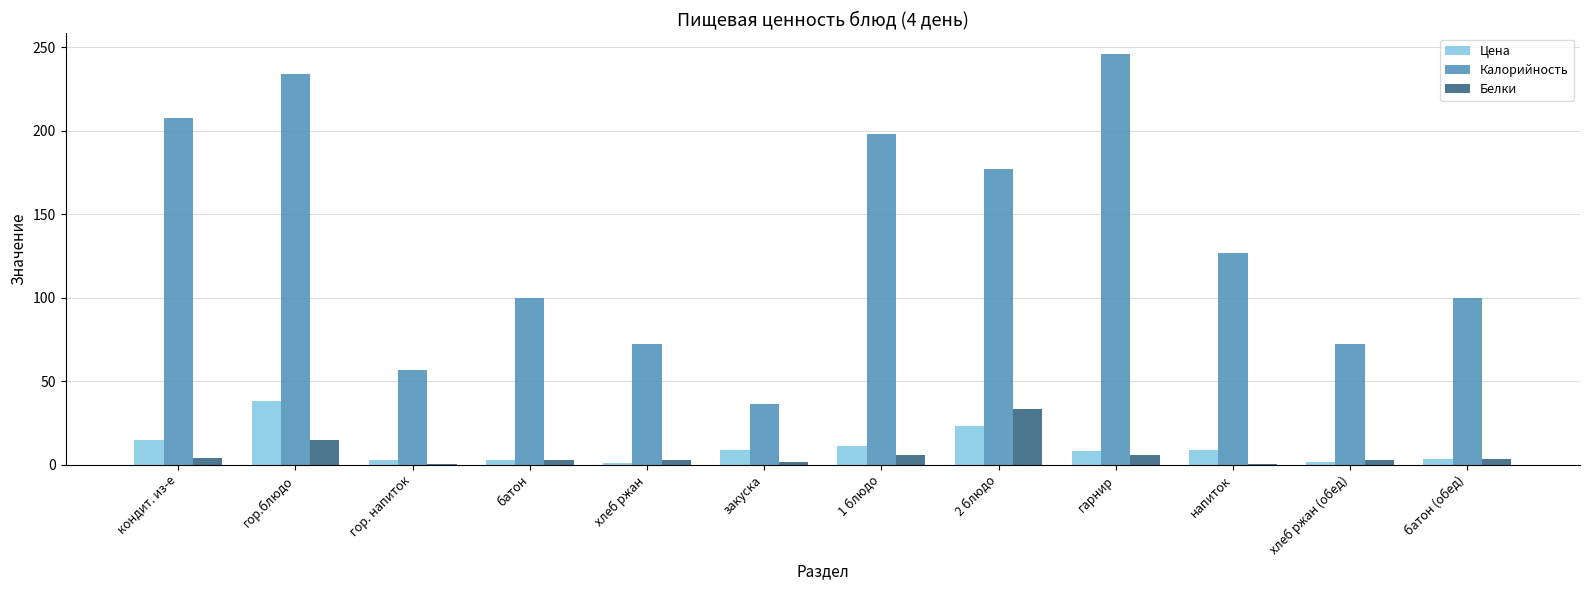

Between гор. напиток and 2 блюдо, which series saw the biggest shift?

Калорийность